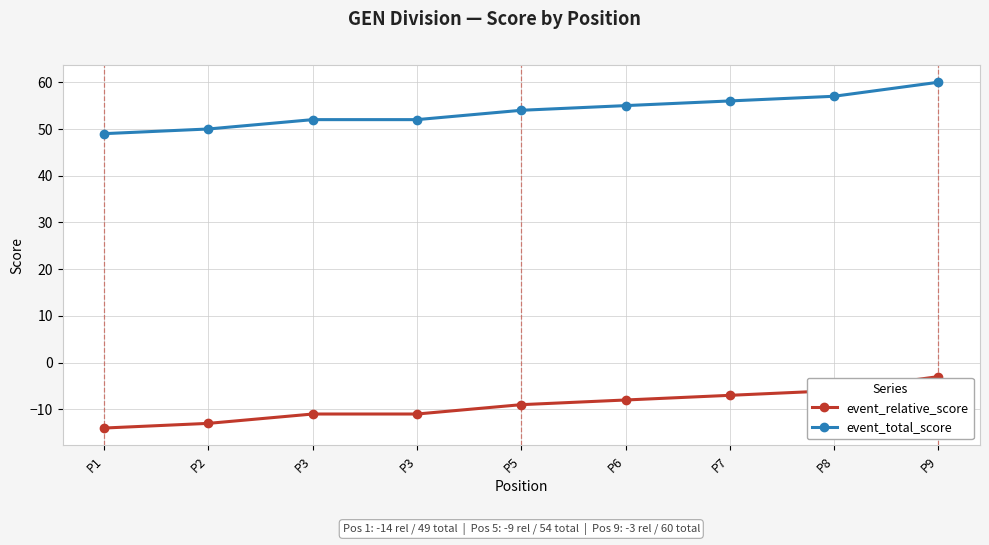

True or false: event_total_score and event_relative_score intersect in this chart.

False